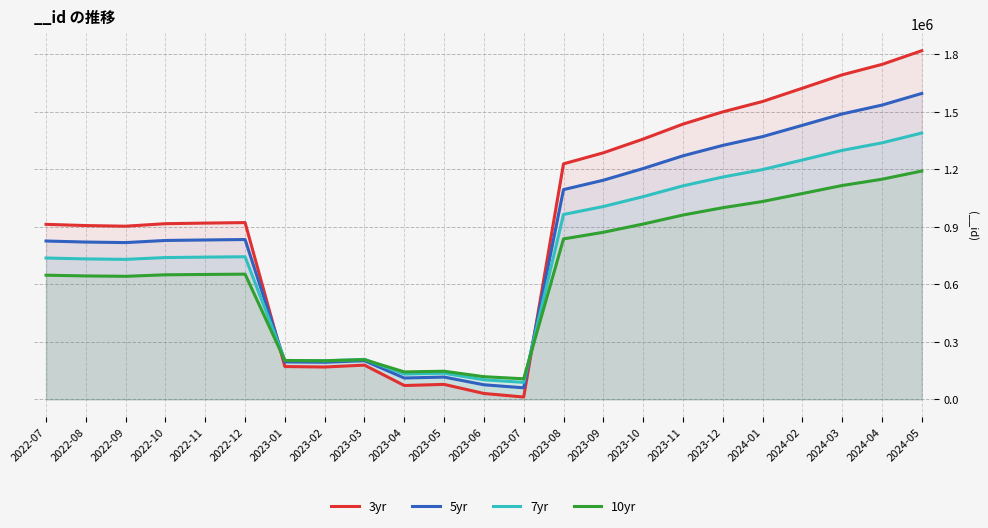

What is the label of the 4th point from the left?

2022-10